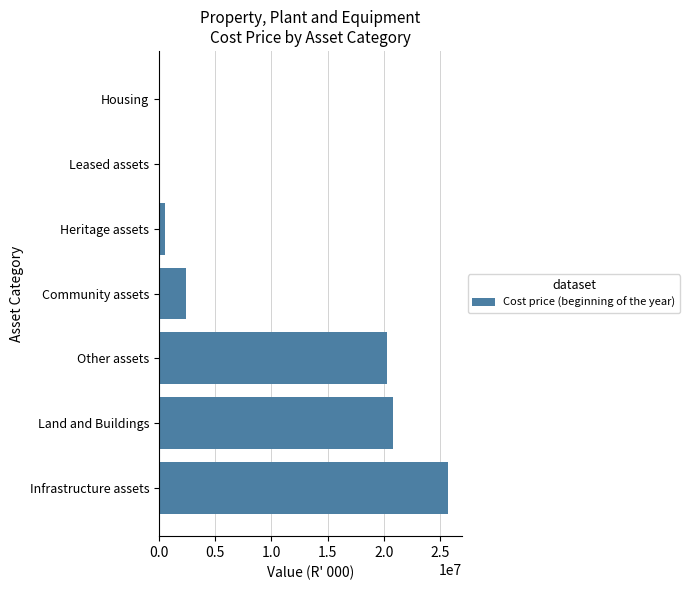

At which category does the chart reach its peak across all series?

Infrastructure assets